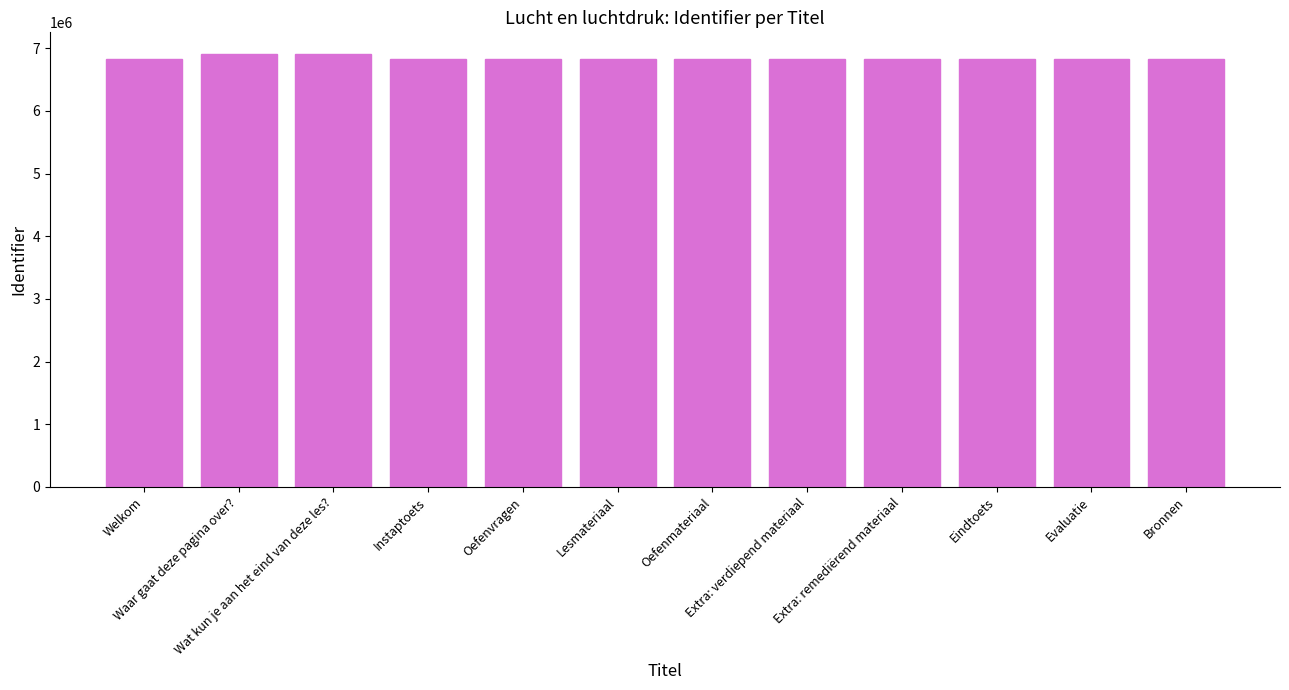

Does the chart contain stacked bars?

No